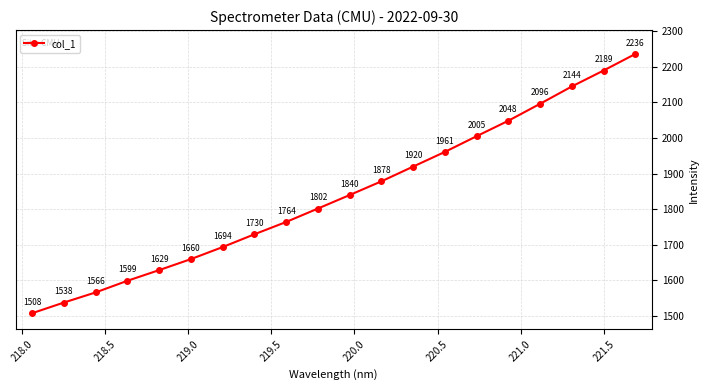

What is the value of the 11th point from the left?

1839.7